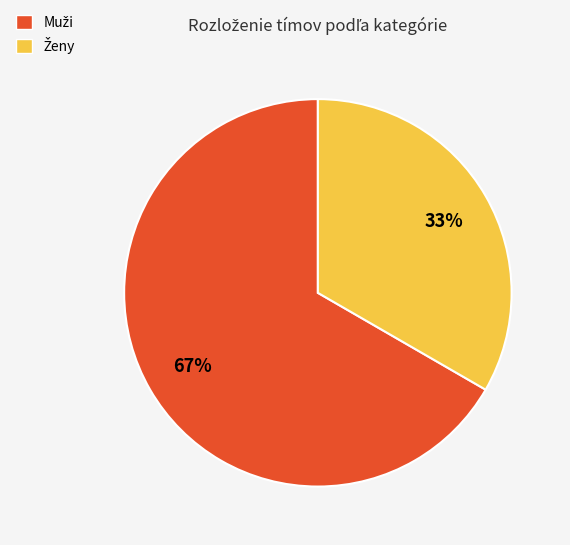

To the nearest percent, what is the average slice percentage?

50%